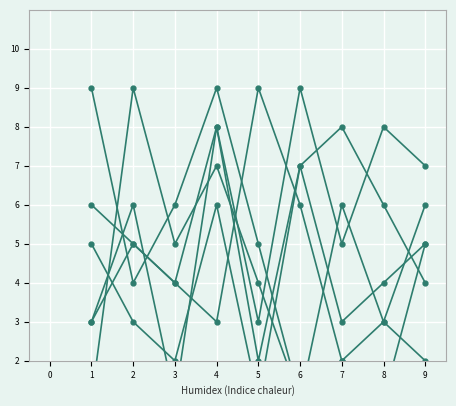

True or false: col_4 has a value of 3 at 8.

True